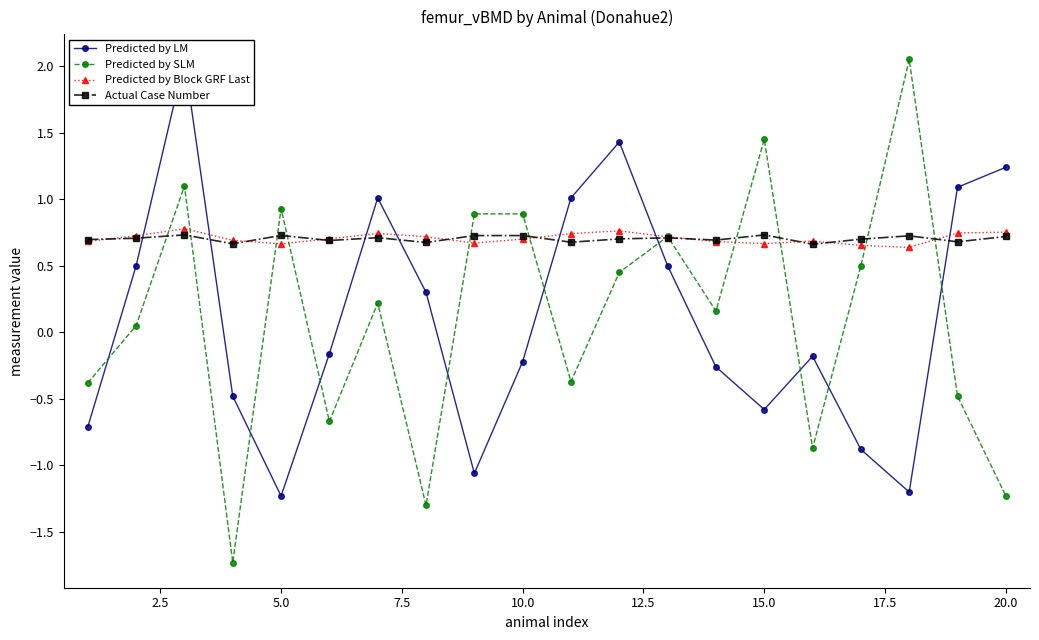

Is this an area chart (filled region under the line)?

No